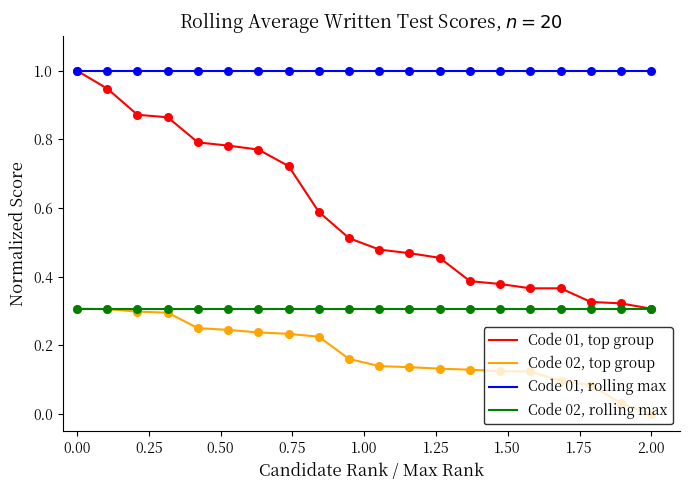

Which series has the widest spread of values?

Code 01, top group